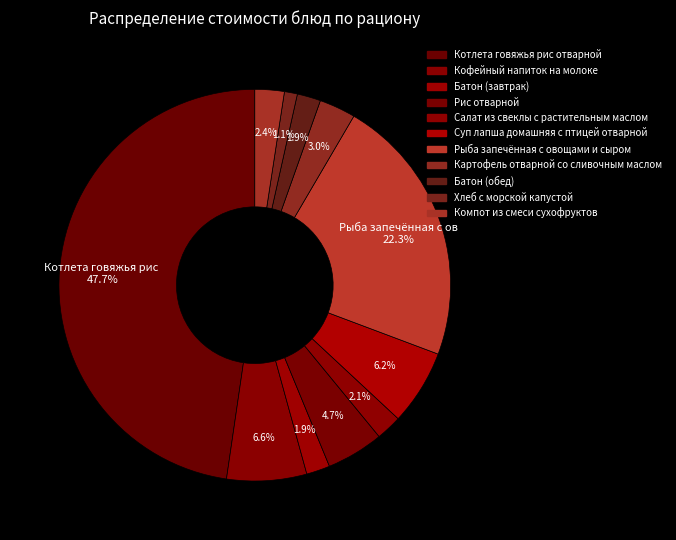

To the nearest percent, what is the difference between the Котлета говяжья рис отварной and Салат из свеклы с растительным маслом slice percentages?

46%